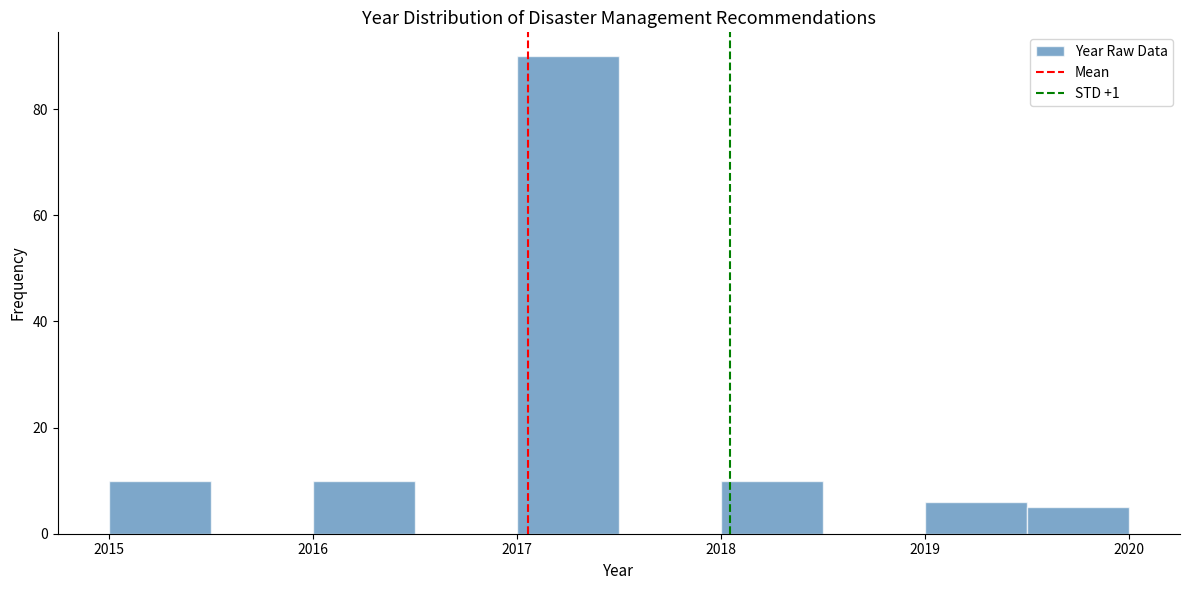

Over which range of the x-axis is the bar tallest?

2017.0 to 2017.5